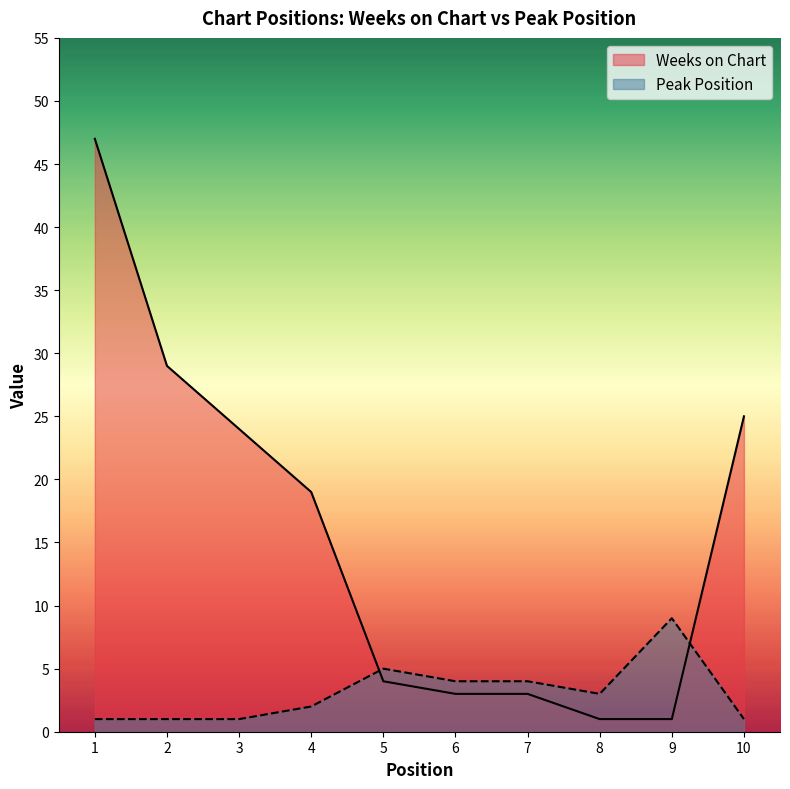

How many lines are shown in the chart?

2